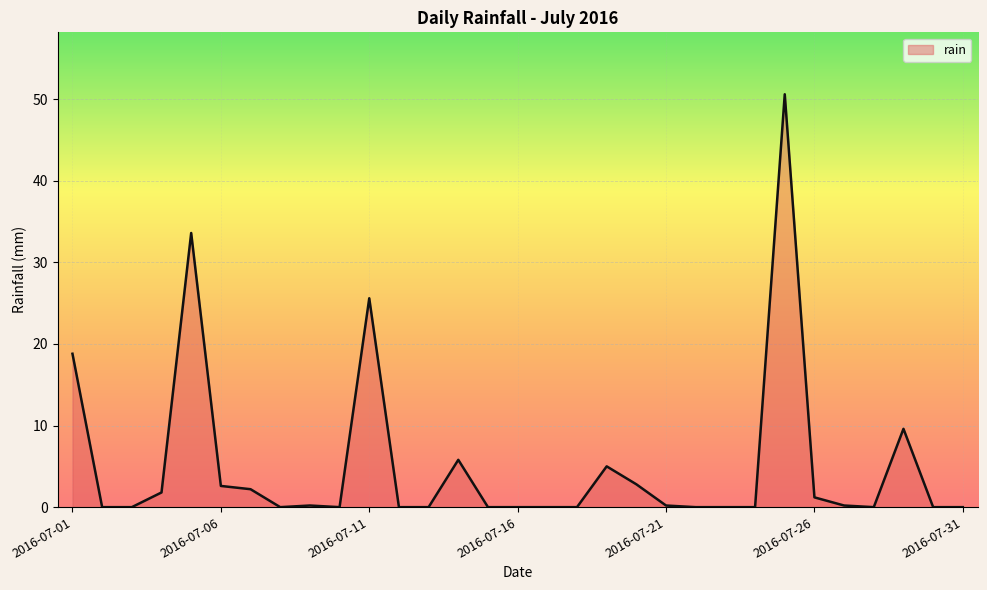

What is the sum of all values?

160.2